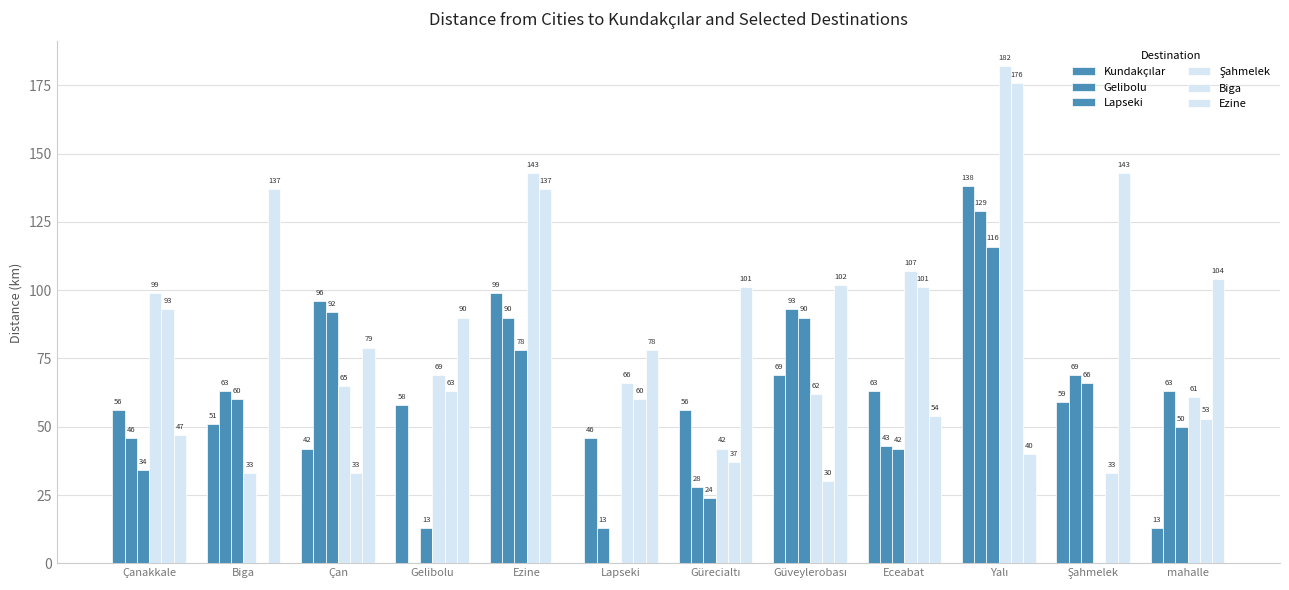

How many groups of bars are there?

12